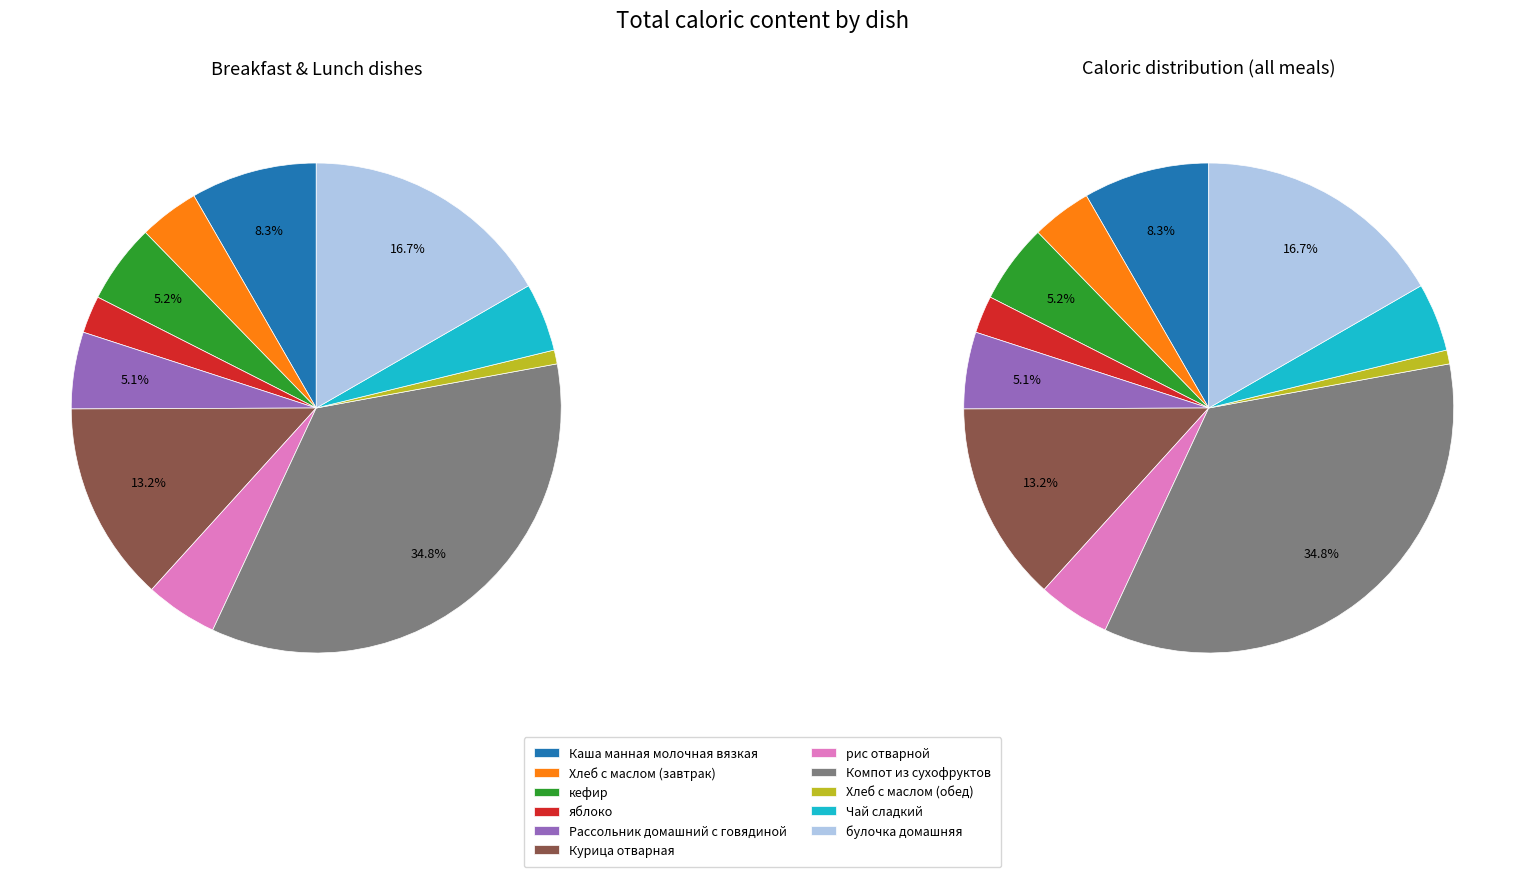

What is the change in value from Каша манная молочная вязкая to Курица отварная?

+93.4